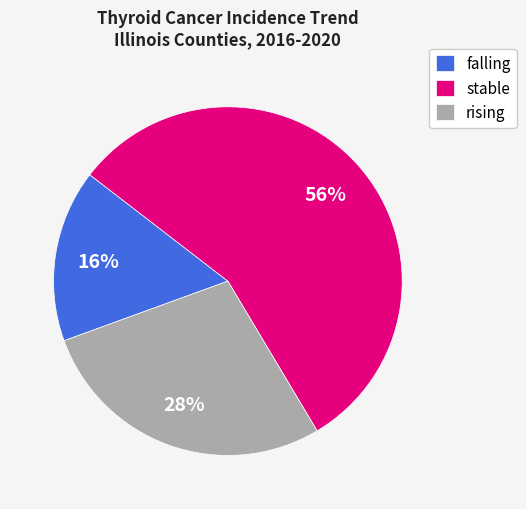

What is the majority slice?

stable